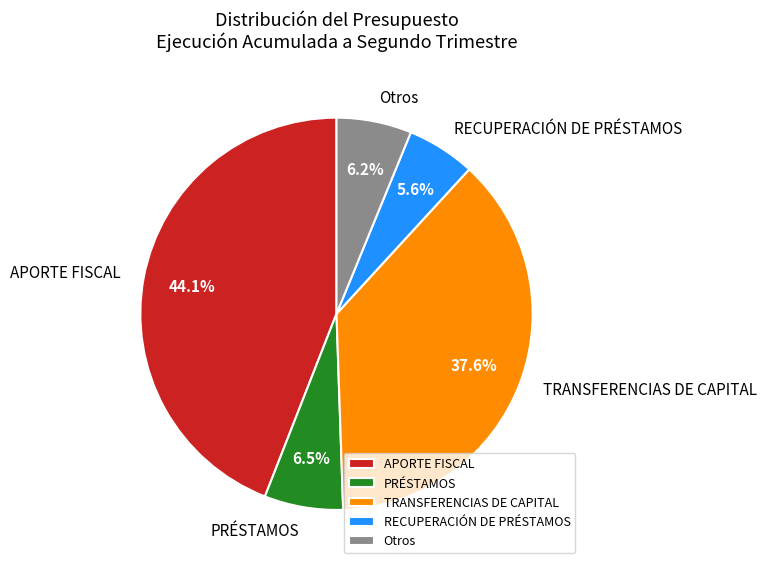

To the nearest percent, what is the difference between the largest and smallest slice percentages?

38%